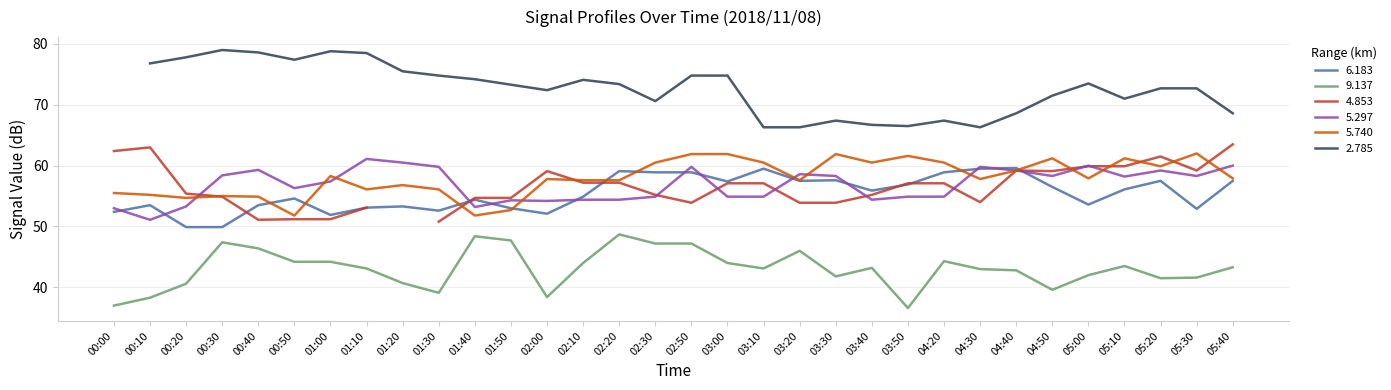

Is the value of 5.297 at 04:20 greater than the value of 9.137 at 03:10?

Yes